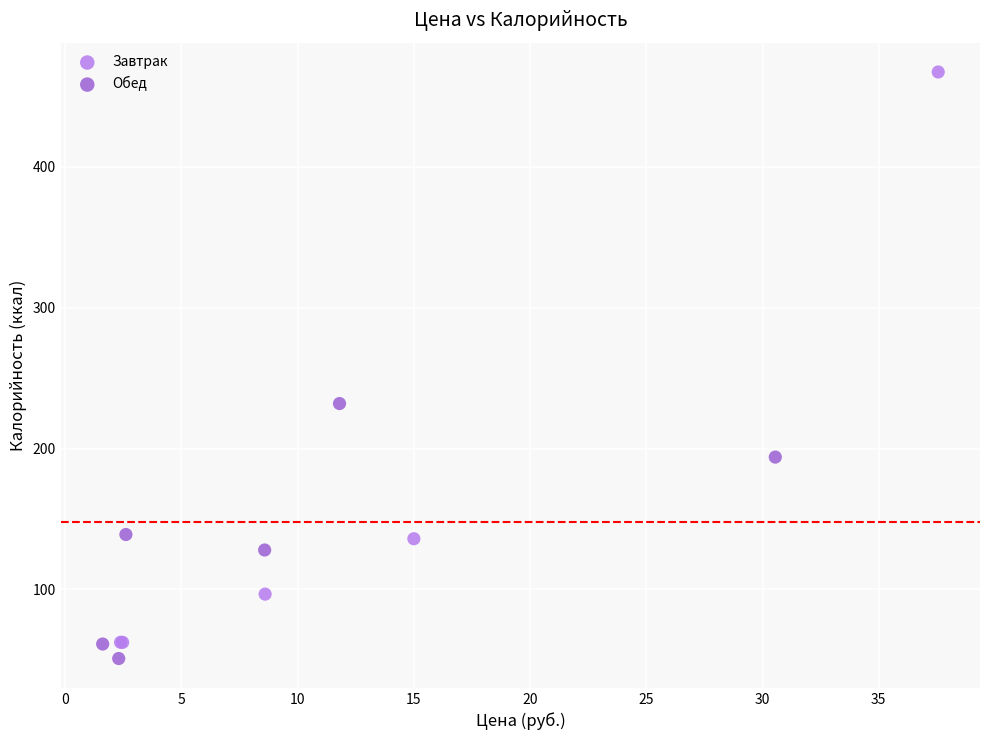

Which series contains the highest Y value?

Завтрак